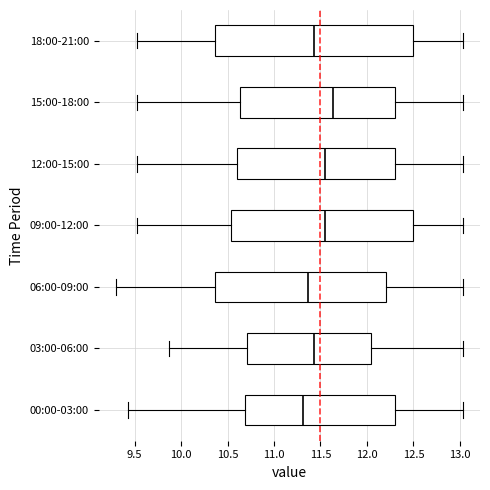

Reading bottom to top, read every box against the x-axis: the position of its median line, the range the box covers, and the ends of its whiskers. The values are not printed on the chart, so give them approximately, as read against the axis.

00:00-03:00: median 11.30, box 10.70 to 12.30, whiskers 9.45 to 13.05
03:00-06:00: median 11.45, box 10.70 to 12.05, whiskers 9.85 to 13.05
06:00-09:00: median 11.35, box 10.35 to 12.20, whiskers 9.30 to 13.05
09:00-12:00: median 11.55, box 10.55 to 12.50, whiskers 9.55 to 13.05
12:00-15:00: median 11.55, box 10.60 to 12.30, whiskers 9.55 to 13.05
15:00-18:00: median 11.65, box 10.65 to 12.30, whiskers 9.55 to 13.05
18:00-21:00: median 11.45, box 10.35 to 12.50, whiskers 9.55 to 13.05